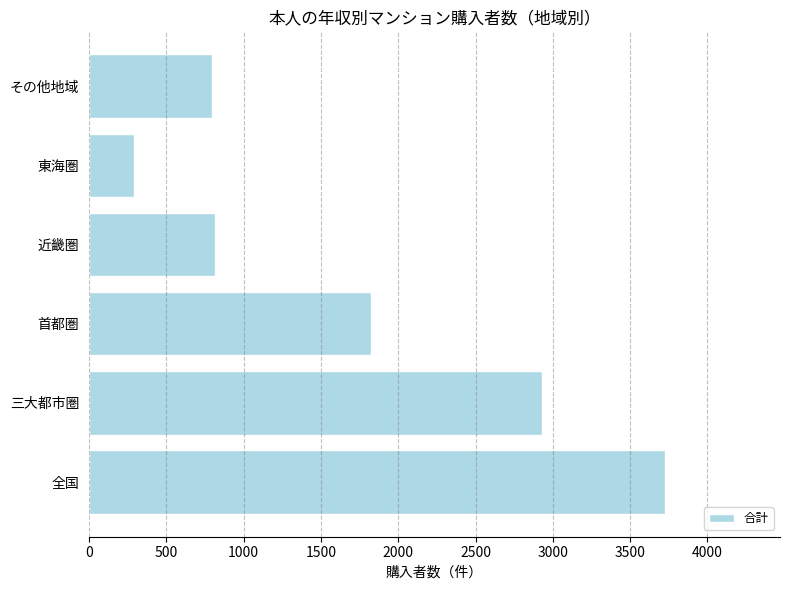

The value at 東海圏 is 293. True or false?

True